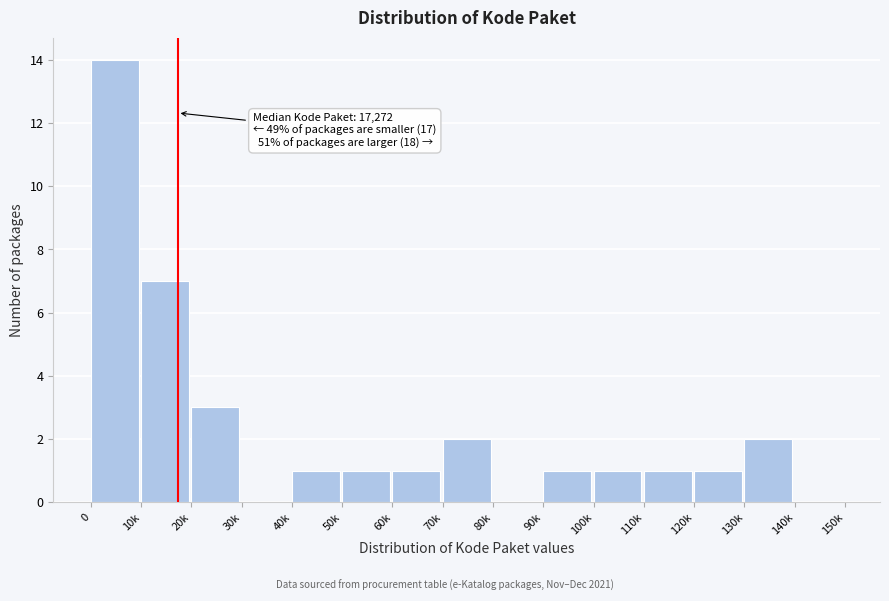

Reading left to right, what are all the values shown in this chart?

0=14	10k=7	20k=3	30k=0	40k=1	50k=1	60k=1	70k=2	80k=0	90k=1	100k=1	110k=1	120k=1	130k=2	140k=0